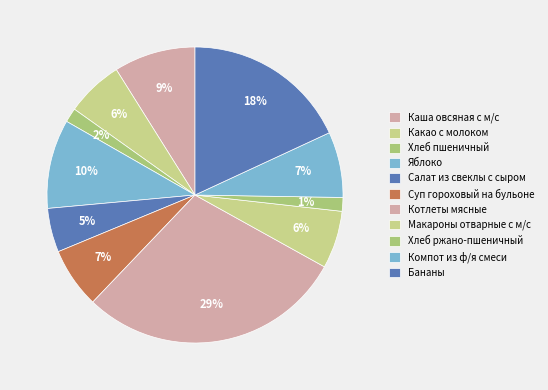

Combined, do Какао с молоком and Салат из свеклы с сыром account for over 50%?

No